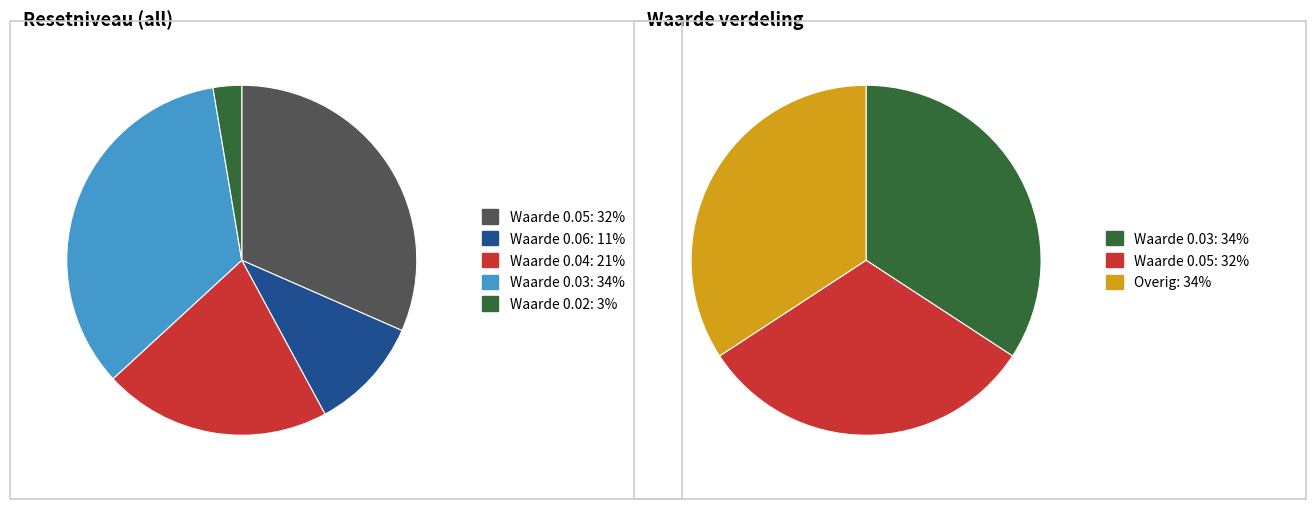

To the nearest percent, what is the difference between the 0.04 and 0.06 slice percentages?

10%